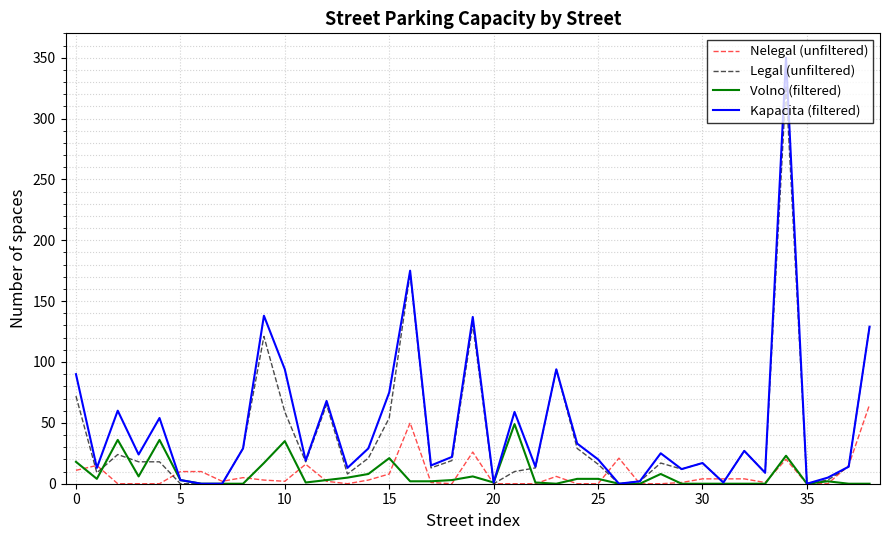

Which series has the largest range (max minus min)?

Kapacita (filtered)